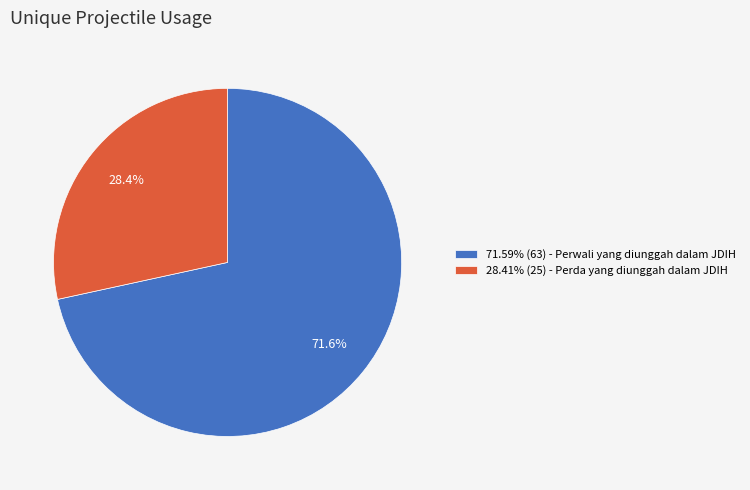

Does 71.59% (63) - Perwali yang diunggah dalam JDIH represent more than half of the total?

Yes